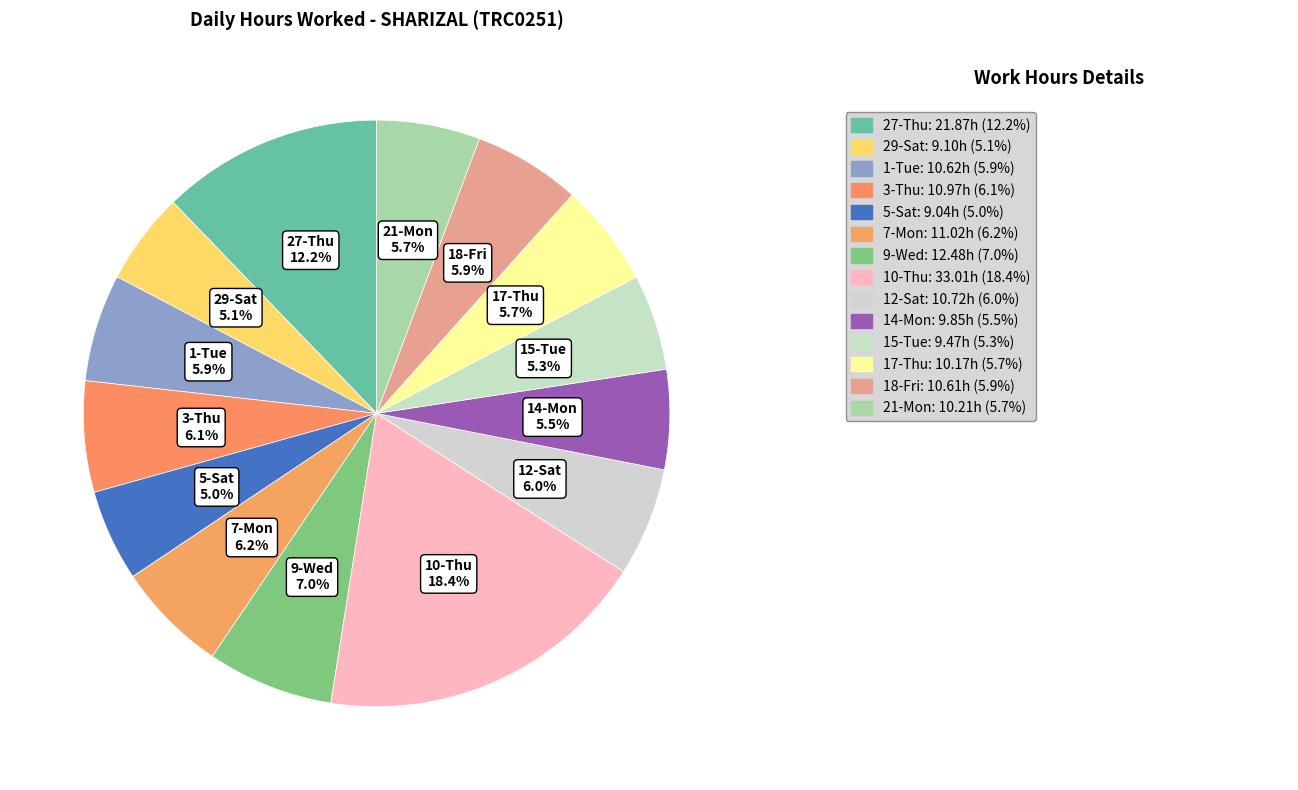

Count the number of slices in the pie.

14